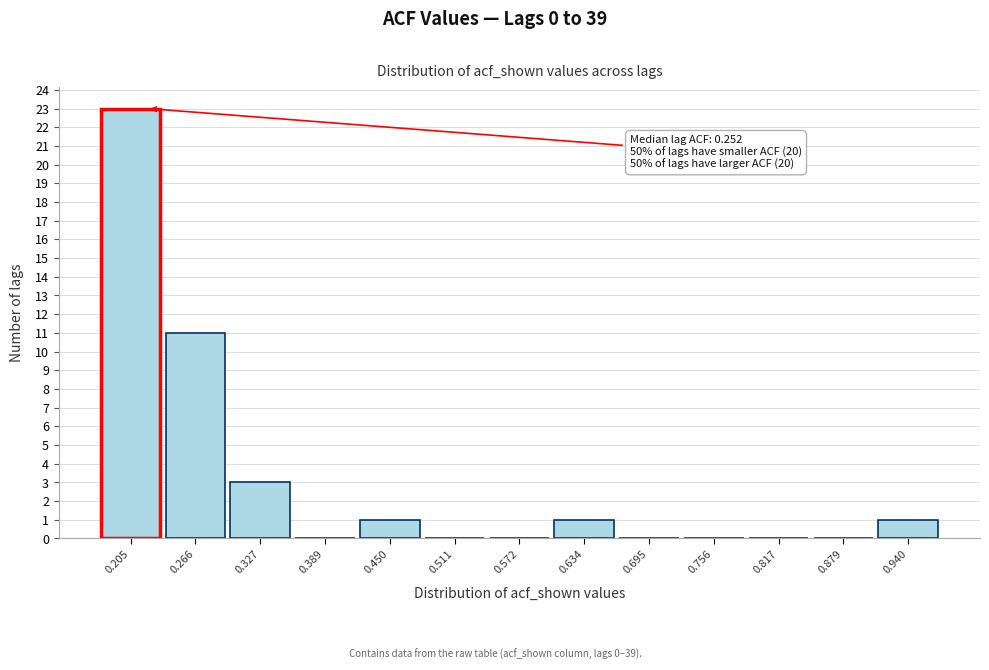

Reading right to left, extract all data points from this chart.

0.940=1	0.879=0	0.817=0	0.756=0	0.695=0	0.634=1	0.572=0	0.511=0	0.450=1	0.389=0	0.327=3	0.266=11	0.205=23